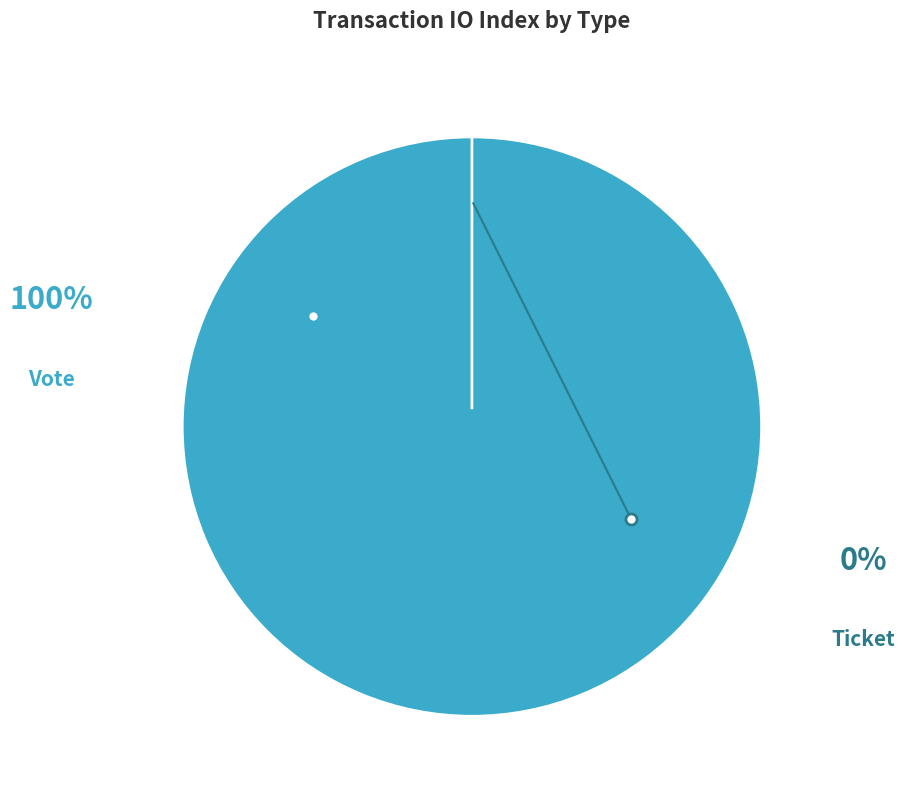

Is Vote the majority of the pie?

Yes